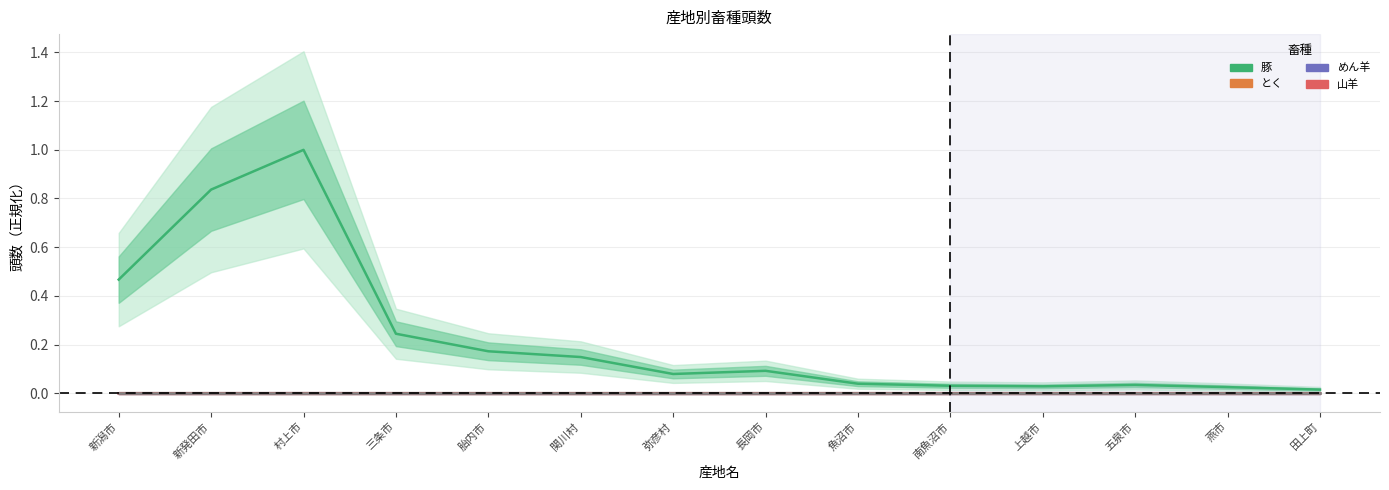

What is the label of the 8th point from the left?

長岡市